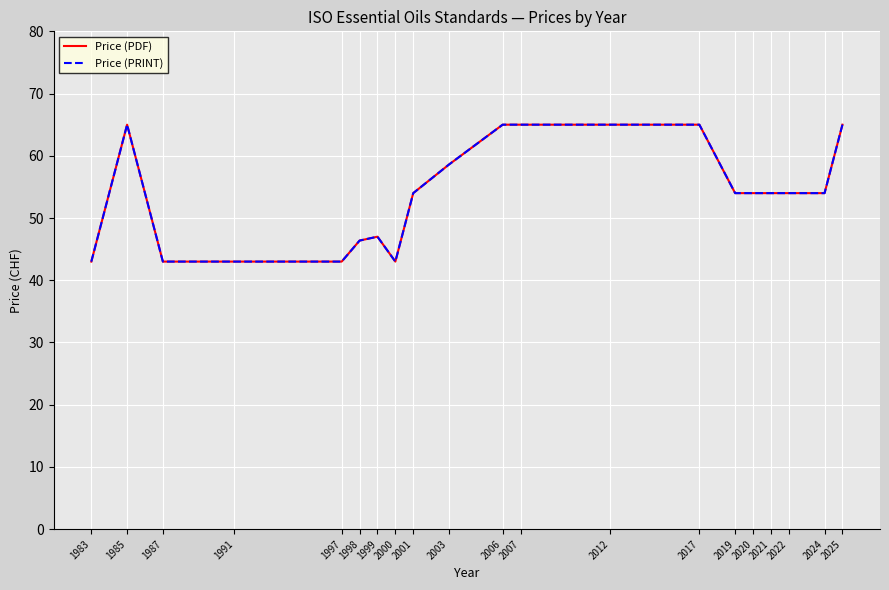

How many interior local valleys does the Price (PRINT) series have?

1